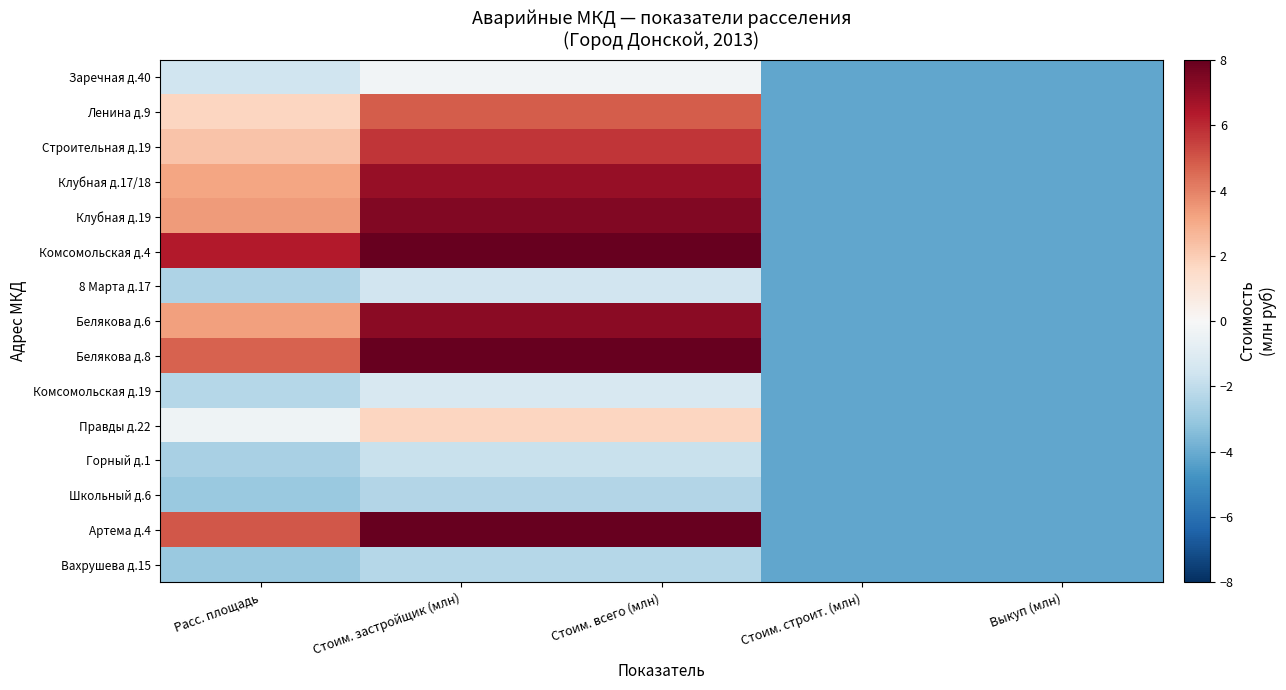

Rank the series at Стоим. строит. (млн) from highest to lowest value.

Заречная д.40, Ленина д.9, Строительная д.19, Клубная д.17/18, Клубная д.19, Комсомольская д.4, 8 Марта д.17, Белякова д.6, Белякова д.8, Комсомольская д.19, Правды д.22, Горный д.1, Школьный д.6, Артема д.4, Вахрушева д.15